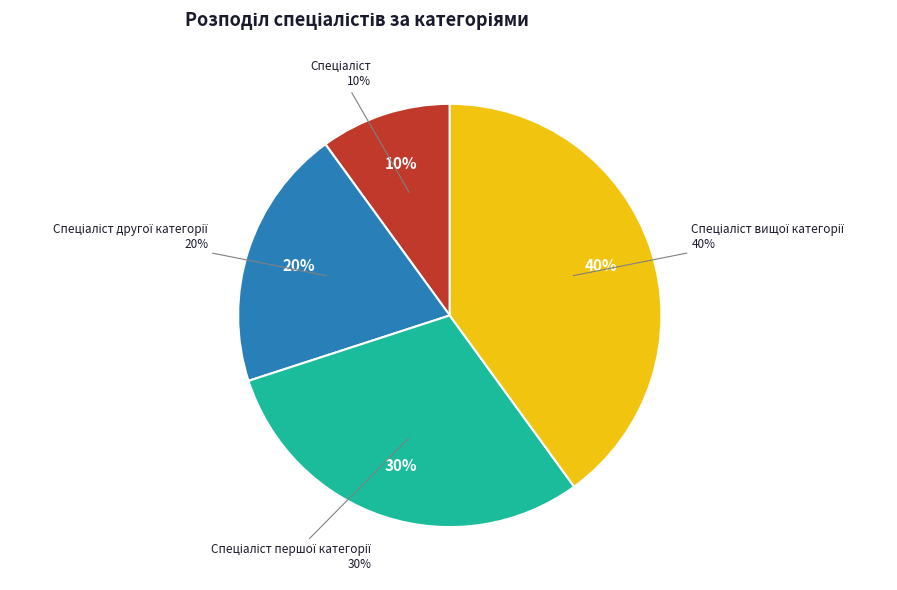

To the nearest percent, what is the difference between the largest and smallest slice percentages?

30%